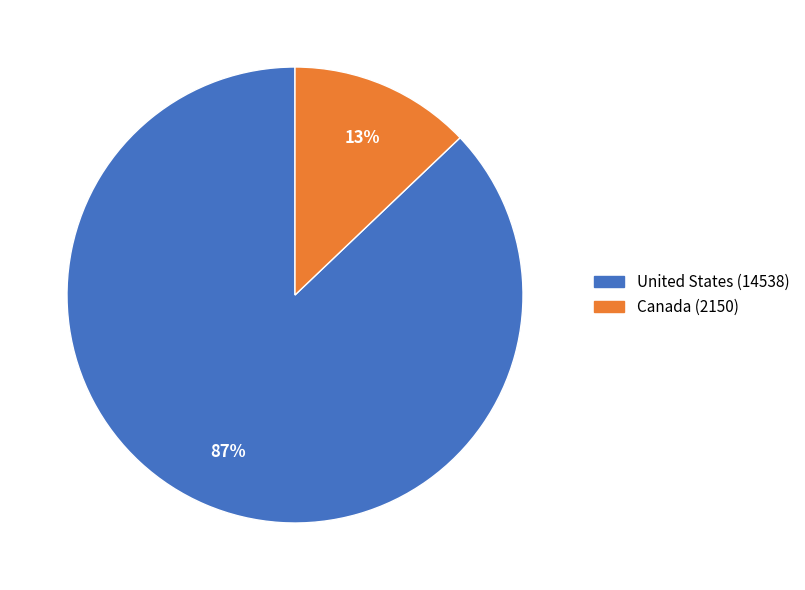

True or false: United States accounts for 87% of the total.

True